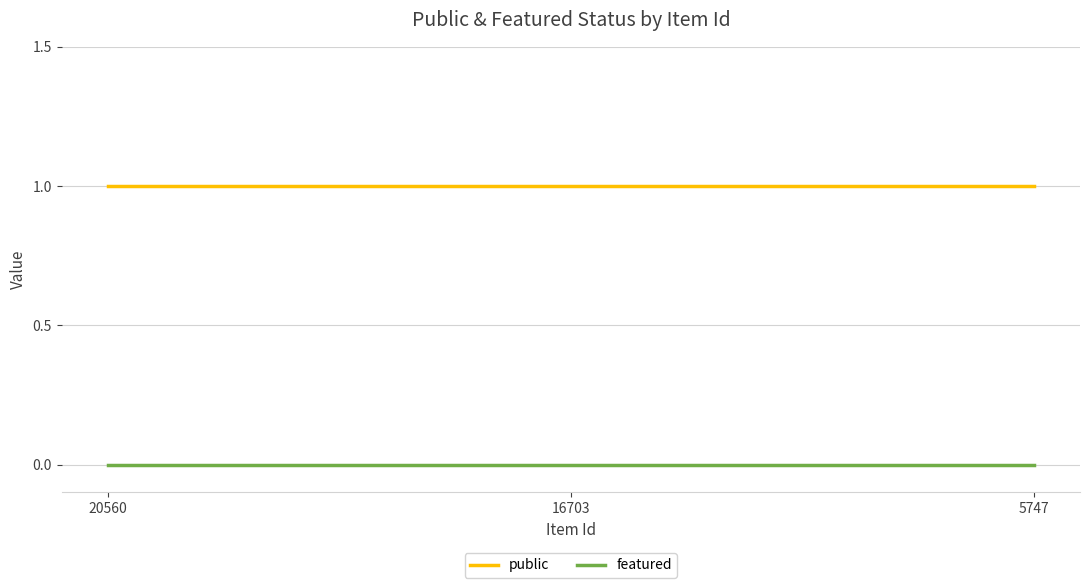

Count the number of categories in the chart.

3